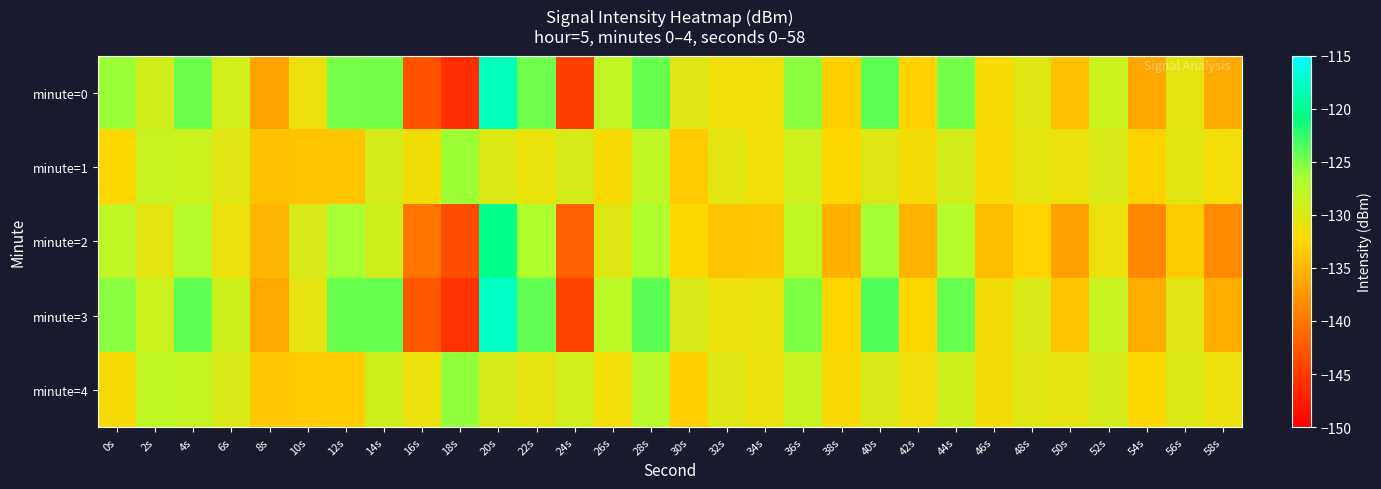

At which category is the sum across all series the highest?

20s